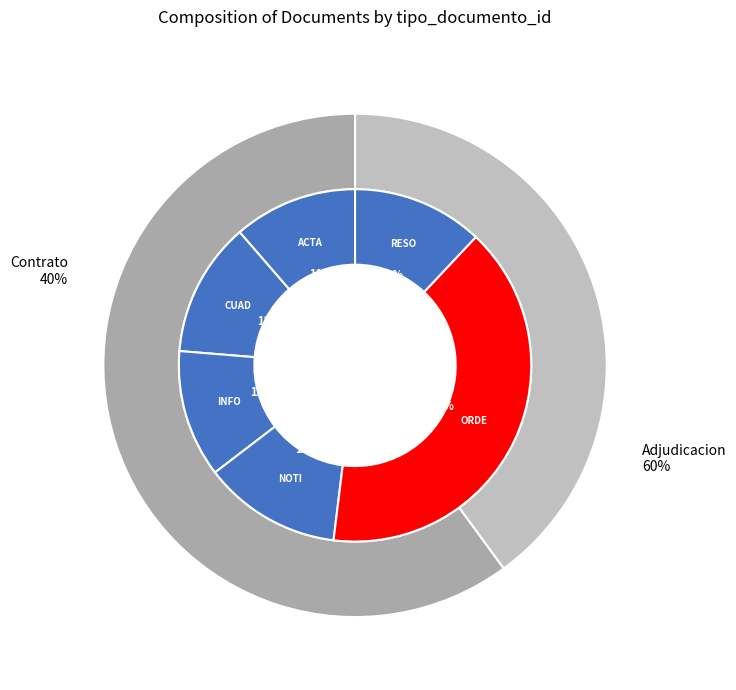

To the nearest percent, what is the combined percentage of Cuadro Comparativo de Ofertas and Orden de Compra o Contrato?

52%